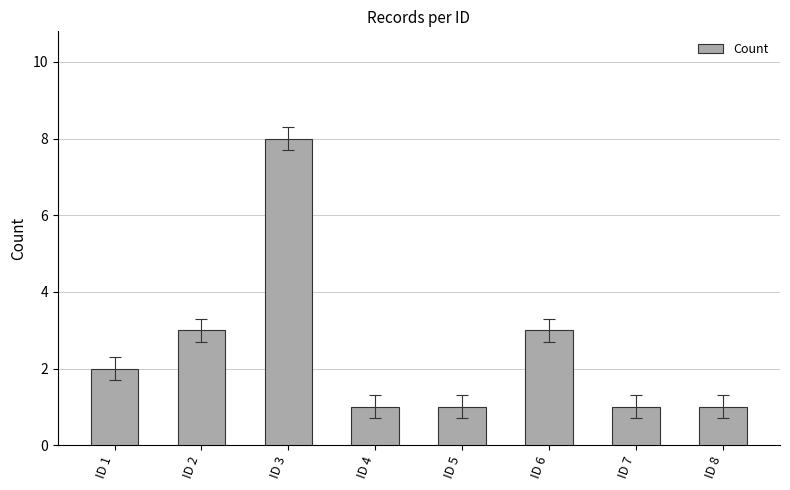

How many data points are less than 2?

4